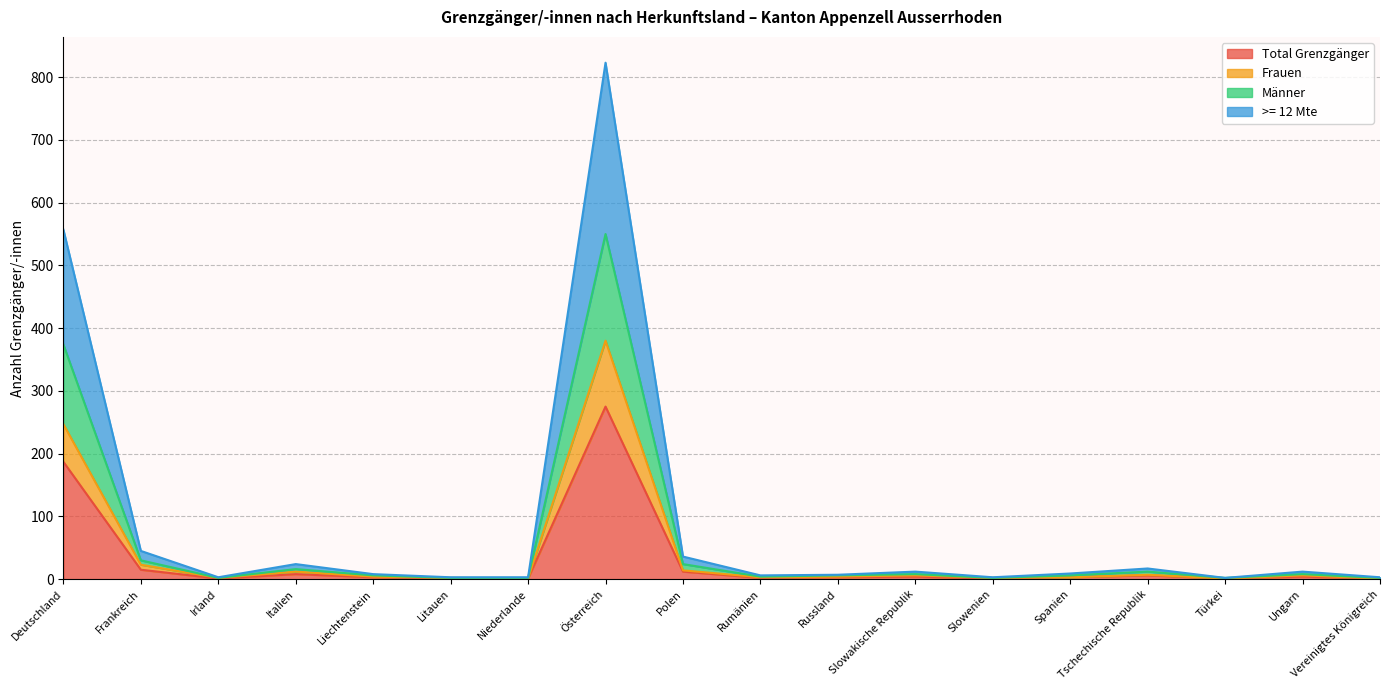

Reading right to left, list all the values displayed in this chart.

Total Grenzgänger: Vereinigtes Königreich=1	Ungarn=4	Türkei=1	Tschechische Republik=6	Spanien=3	Slowenien=1	Slowakische Republik=4	Russland=3	Rumänien=2	Polen=12	Österreich=275	Niederlande=1	Litauen=1	Liechtenstein=3	Italien=8	Irland=1	Frankreich=15	Deutschland=187
Frauen: Vereinigtes Königreich=1	Ungarn=6	Türkei=1	Tschechische Republik=7	Spanien=3	Slowenien=2	Slowakische Republik=6	Russland=4	Rumänien=3	Polen=14	Österreich=380	Niederlande=1	Litauen=2	Liechtenstein=4	Italien=12	Irland=2	Frankreich=23	Deutschland=247
Männer: Vereinigtes Königreich=2	Ungarn=8	Türkei=2	Tschechische Republik=12	Spanien=6	Slowenien=2	Slowakische Republik=8	Russland=6	Rumänien=4	Polen=24	Österreich=550	Niederlande=2	Litauen=2	Liechtenstein=6	Italien=16	Irland=2	Frankreich=30	Deutschland=374
>= 12 Mte: Vereinigtes Königreich=3	Ungarn=12	Türkei=2	Tschechische Republik=17	Spanien=9	Slowenien=3	Slowakische Republik=12	Russland=7	Rumänien=6	Polen=36	Österreich=823	Niederlande=3	Litauen=3	Liechtenstein=8	Italien=24	Irland=3	Frankreich=45	Deutschland=557